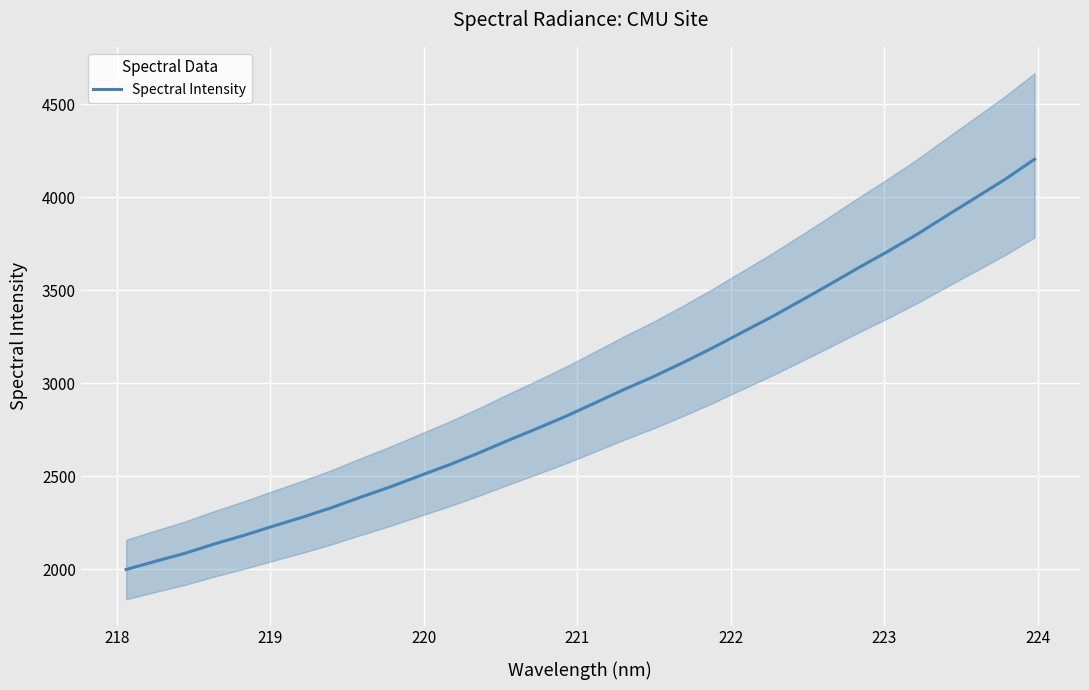

What is the minimum value for Spectral Intensity?

1999.0